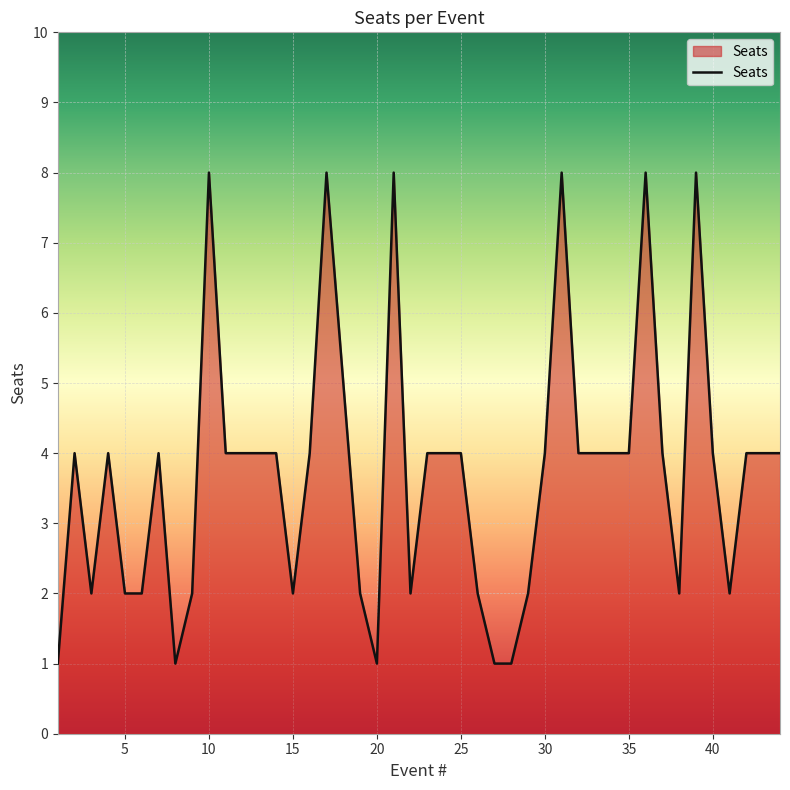

What is the minimum value shown in the chart?

1